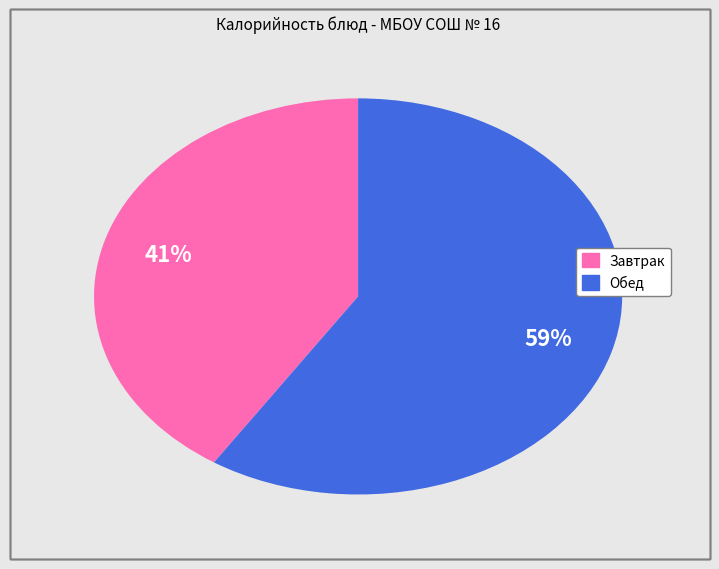

To the nearest percent, what is the average slice percentage?

50%